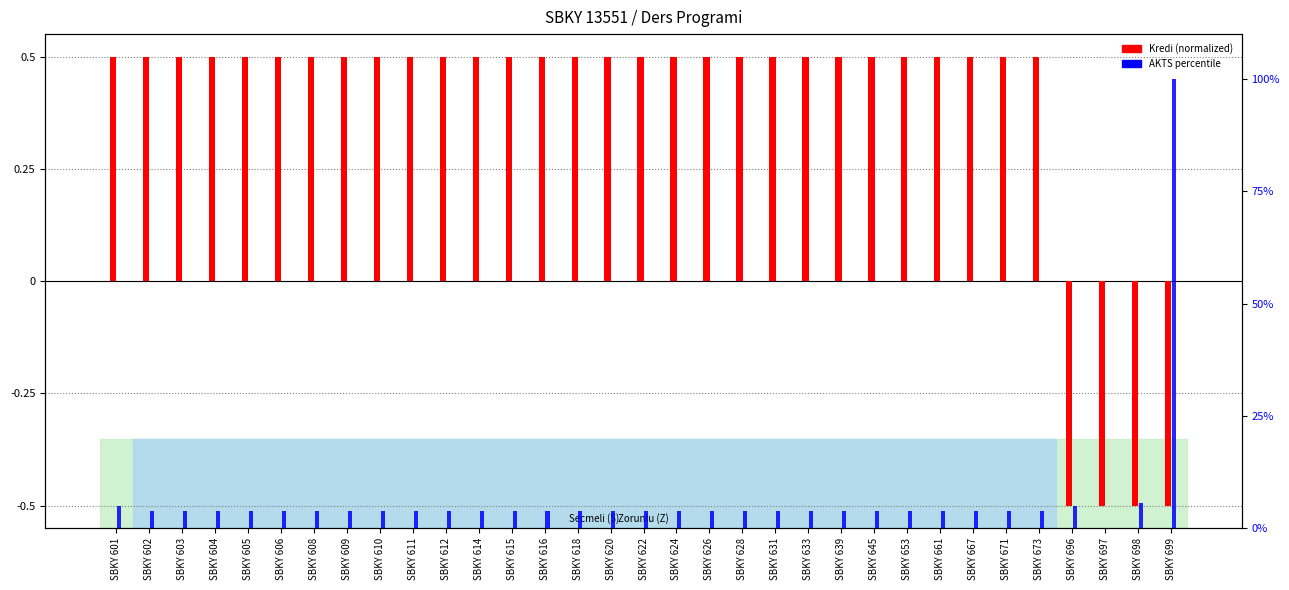

Which series has the largest total across all categories?

AKTS percentile